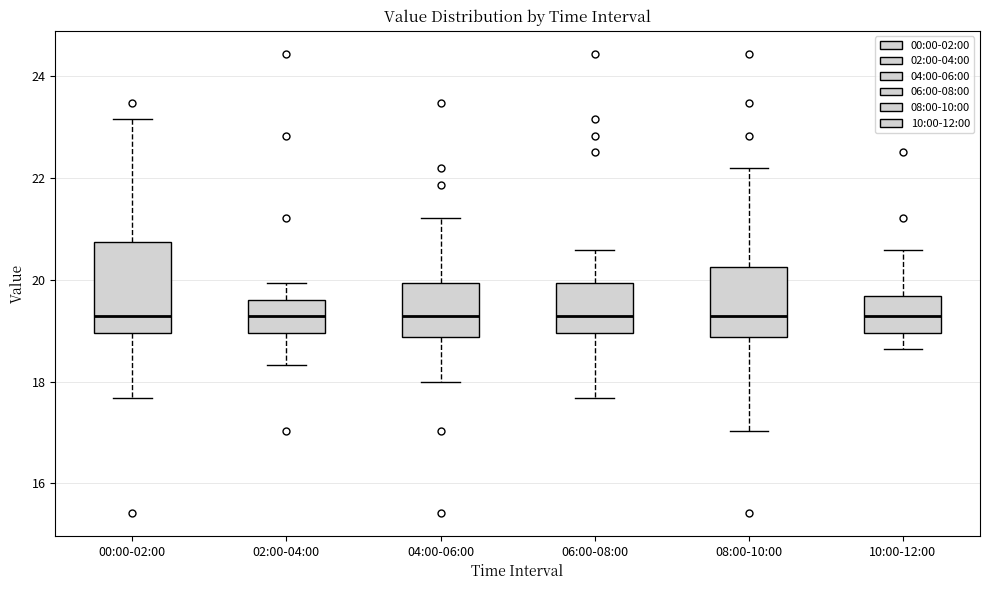

Reading left to right, read every box against the y-axis: the position of its median line, the range the box covers, and the ends of its whiskers. The values are not printed on the chart, so give them approximately, as read against the axis.

00:00-02:00: median 19.2, box 19.0 to 20.8, whiskers 17.6 to 23.2
02:00-04:00: median 19.2, box 19.0 to 19.6, whiskers 18.4 to 20.0
04:00-06:00: median 19.2, box 18.8 to 20.0, whiskers 18.0 to 21.2
06:00-08:00: median 19.2, box 19.0 to 20.0, whiskers 17.6 to 20.6
08:00-10:00: median 19.2, box 18.8 to 20.2, whiskers 17.0 to 22.2
10:00-12:00: median 19.2, box 19.0 to 19.6, whiskers 18.6 to 20.6